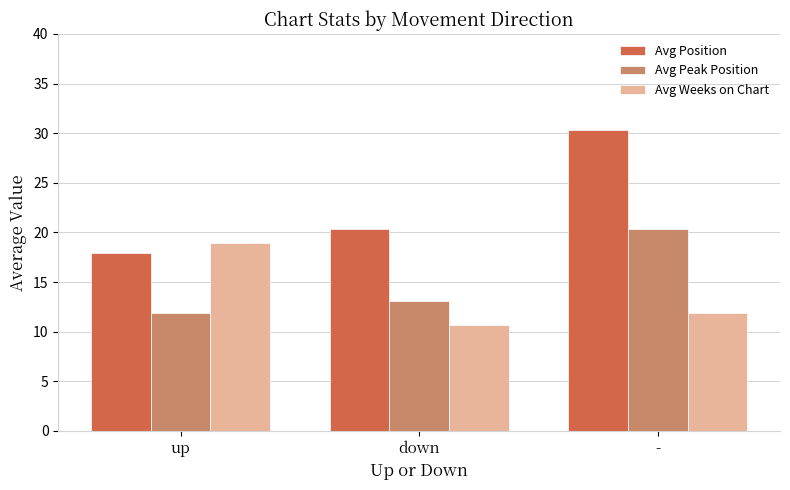

Between up and -, which series saw the biggest shift?

Avg Position